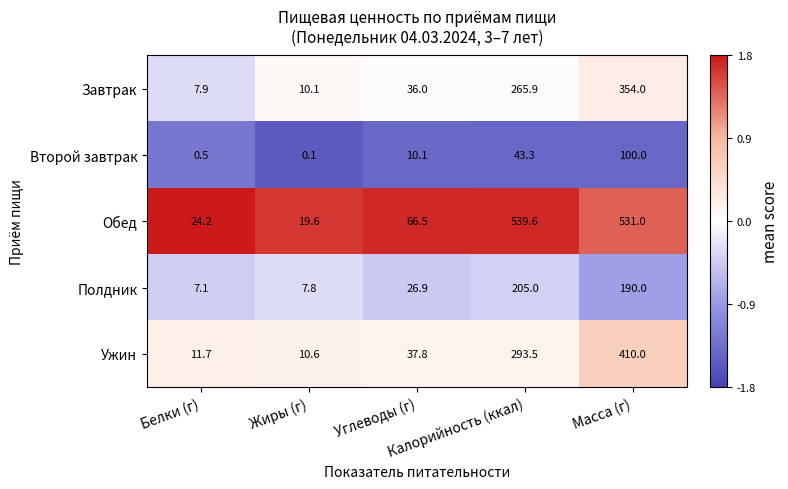

What is the difference between the highest and lowest values at Углеводы (г)?

56.4